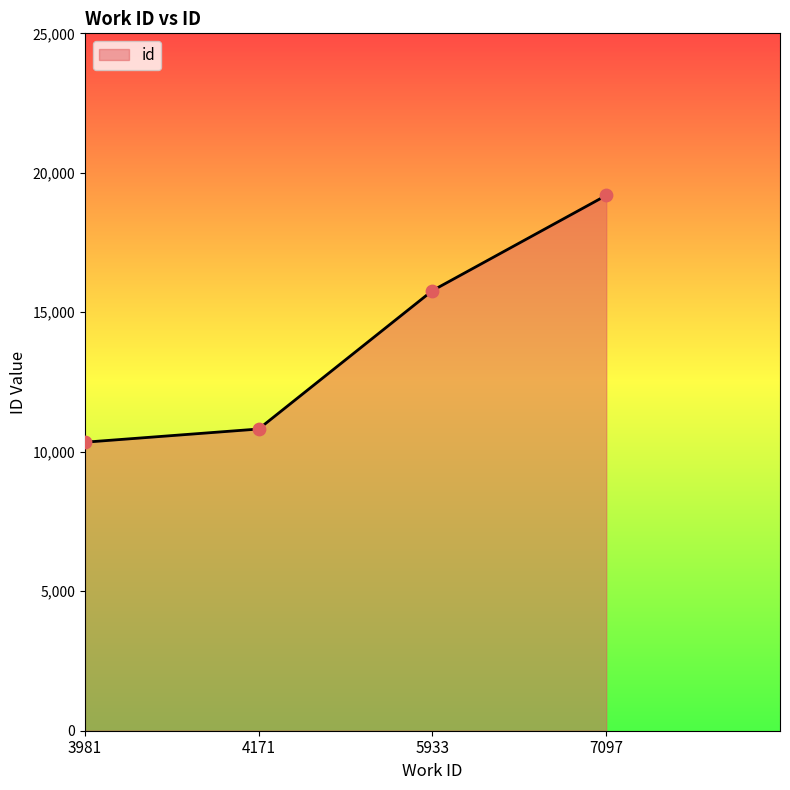

What is the change in value from 3981 to 7097?

+8846